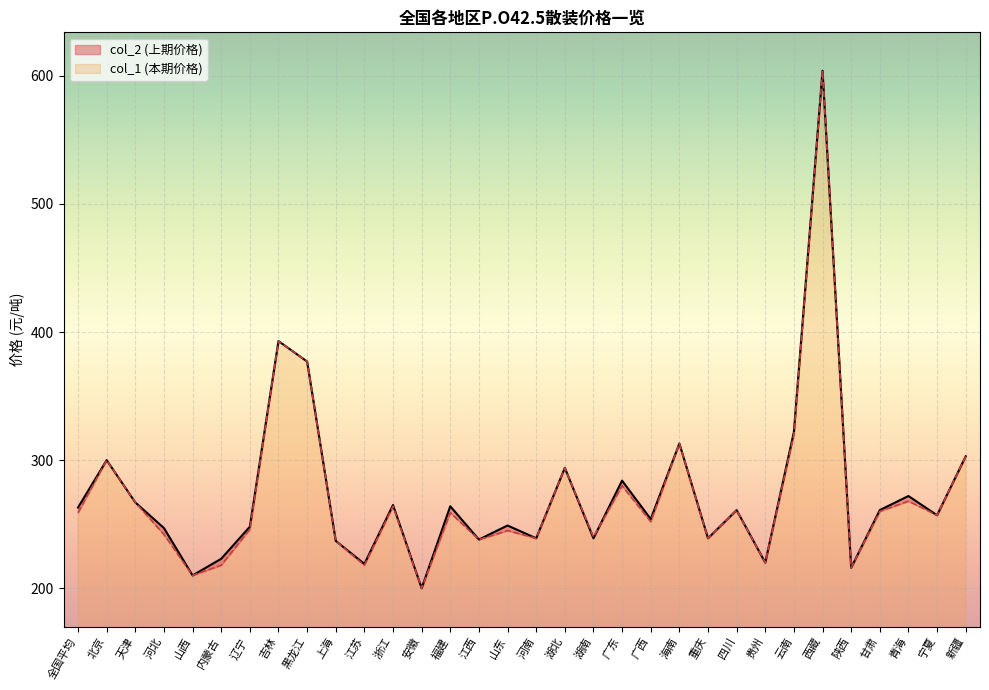

Does the chart display data point markers on the line(s)?

No